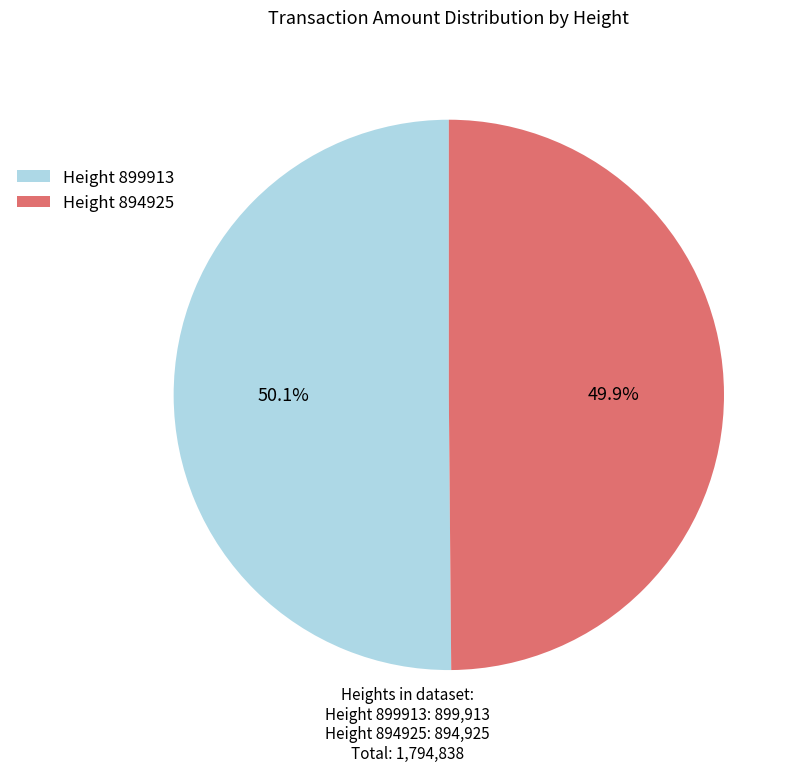

Approximately how many times larger is the value at Height 899913 compared to Height 894925?

1.0